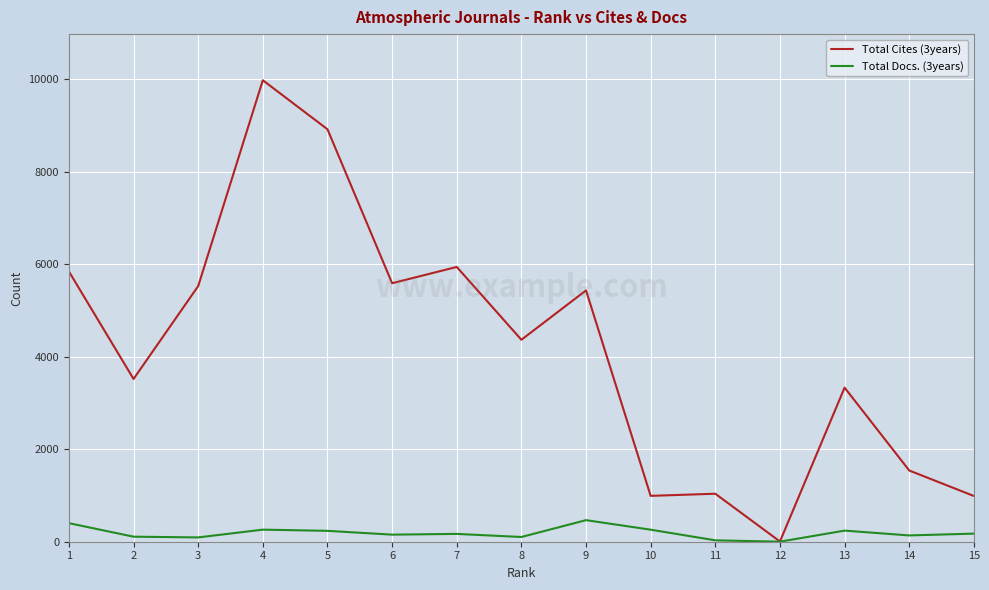

At which category is the sum across all series the highest?

4